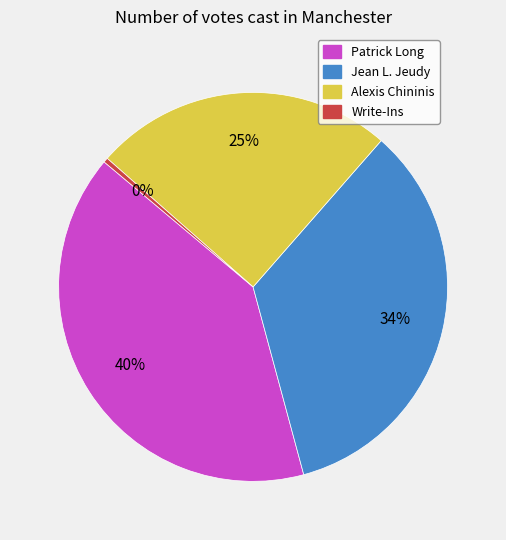

Do Write-Ins and Jean L. Jeudy together represent more than half of the pie?

No